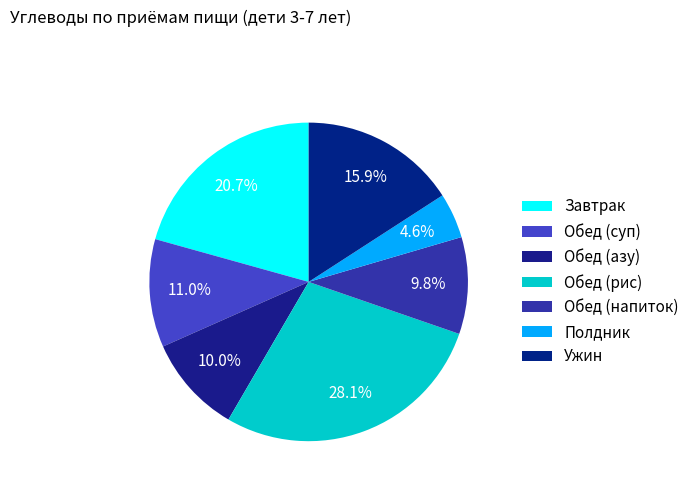

Count the number of slices in the pie.

7